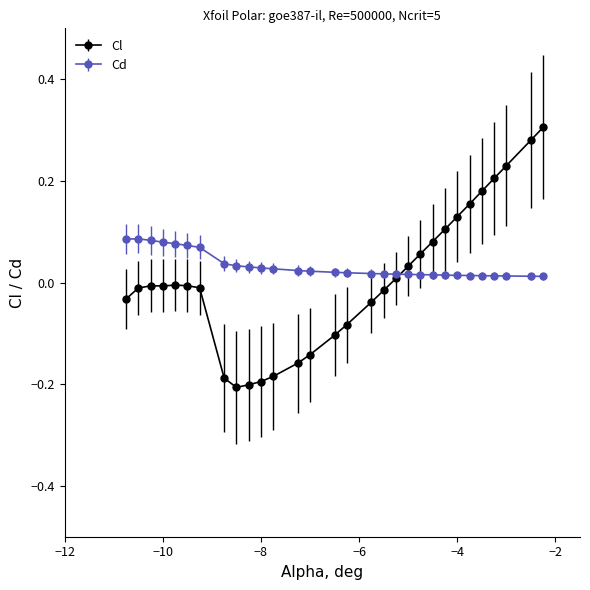

Is this an area chart (filled region under the line)?

No